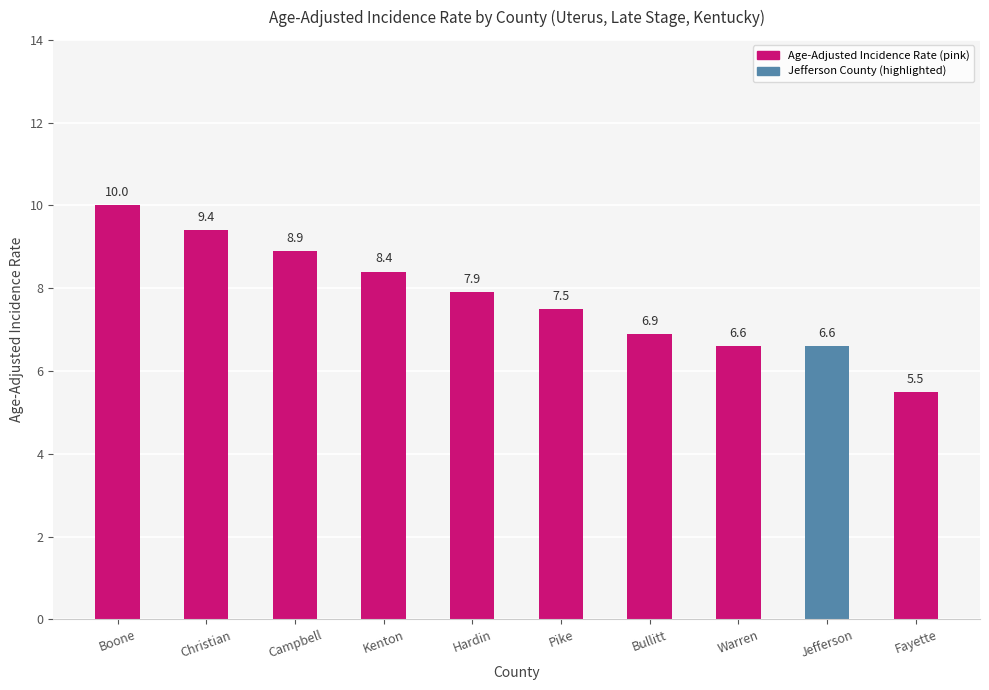

At which label does the data first exceed 7?

Boone